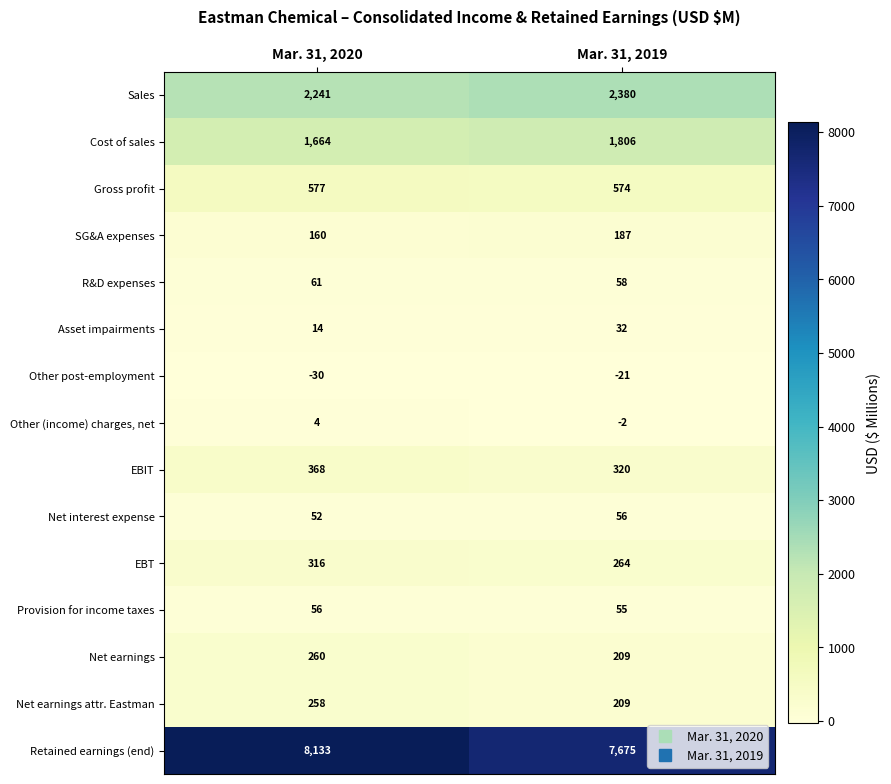

The value of Other (income) charges, net at Mar. 31, 2020 is 6. True or false?

False